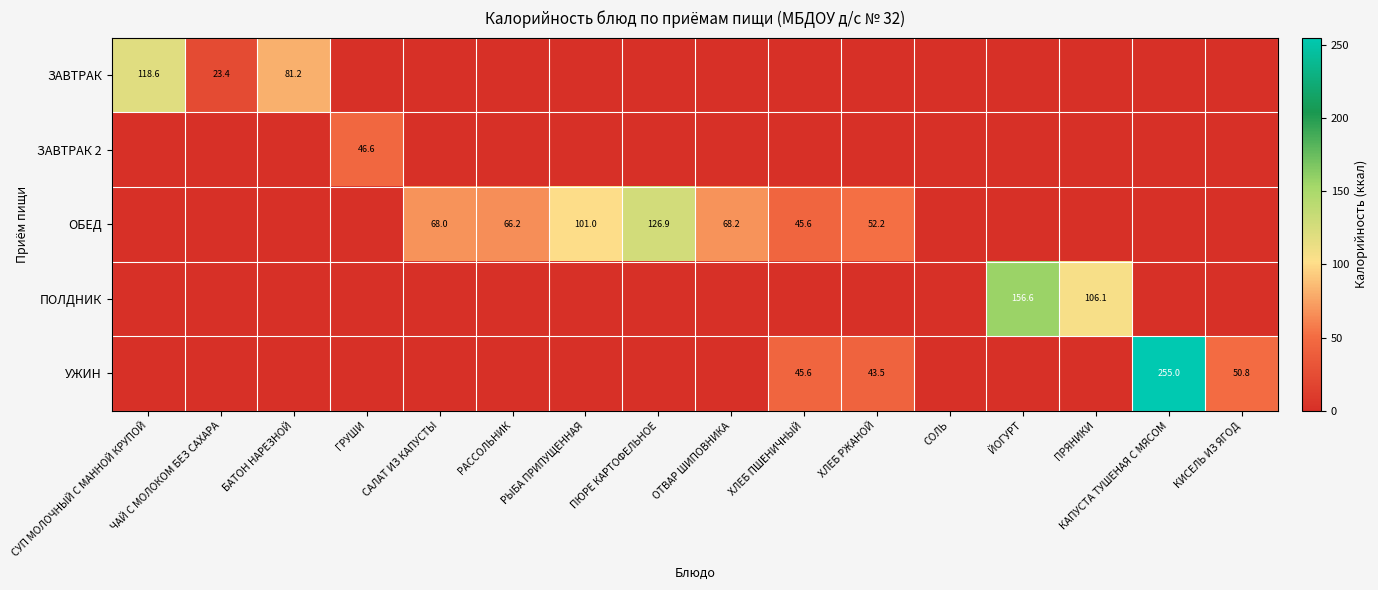

The ОБЕД series shows 35.2 at РАССОЛЬНИК. True or false?

False